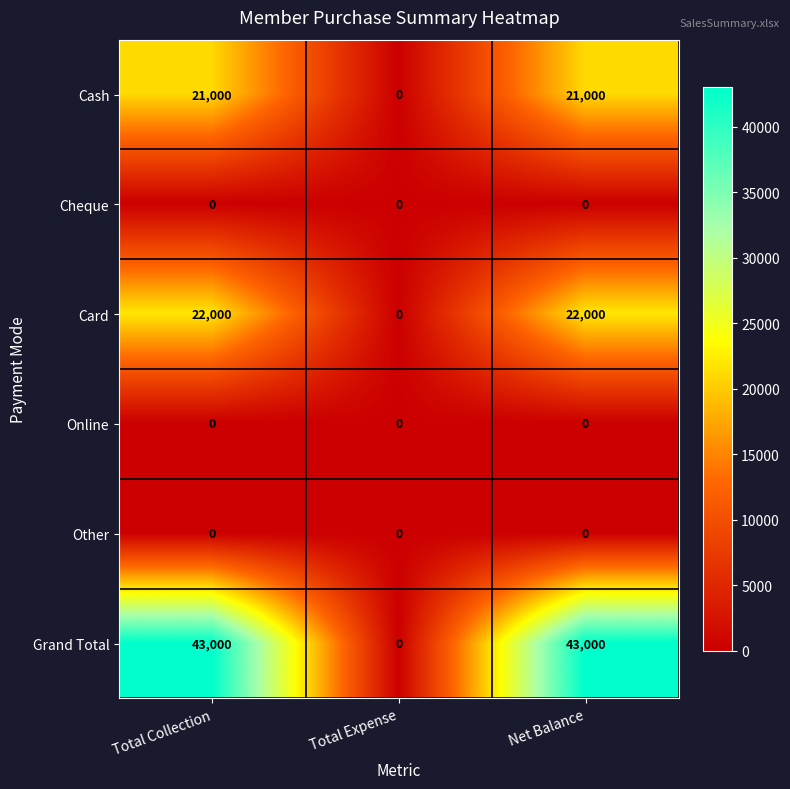

Reading left to right, list all the values displayed in this chart.

Cash: 21000	0	21000
Cheque: 0	0	0
Card: 22000	0	22000
Online: 0	0	0
Other: 0	0	0
Grand Total: 43000	0	43000